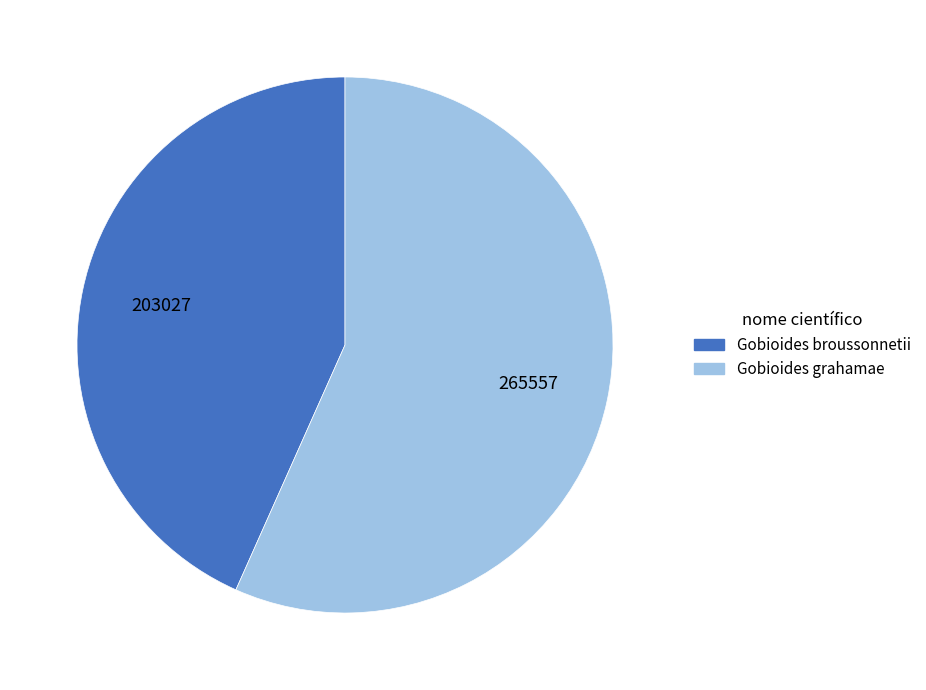

Does Gobioides grahamae represent more than half of the total?

Yes